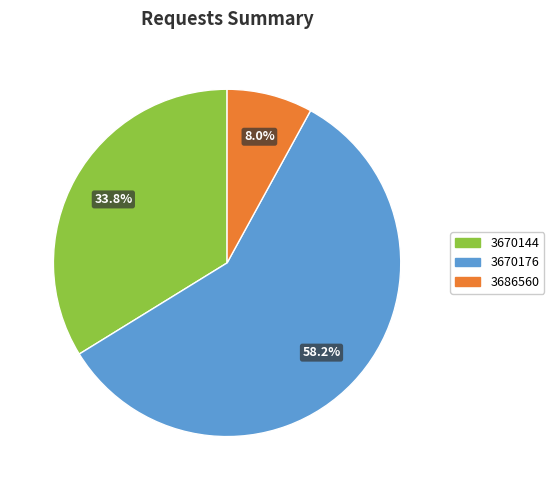

Rank the categories by value from highest to lowest.

3670176, 3670144, 3686560